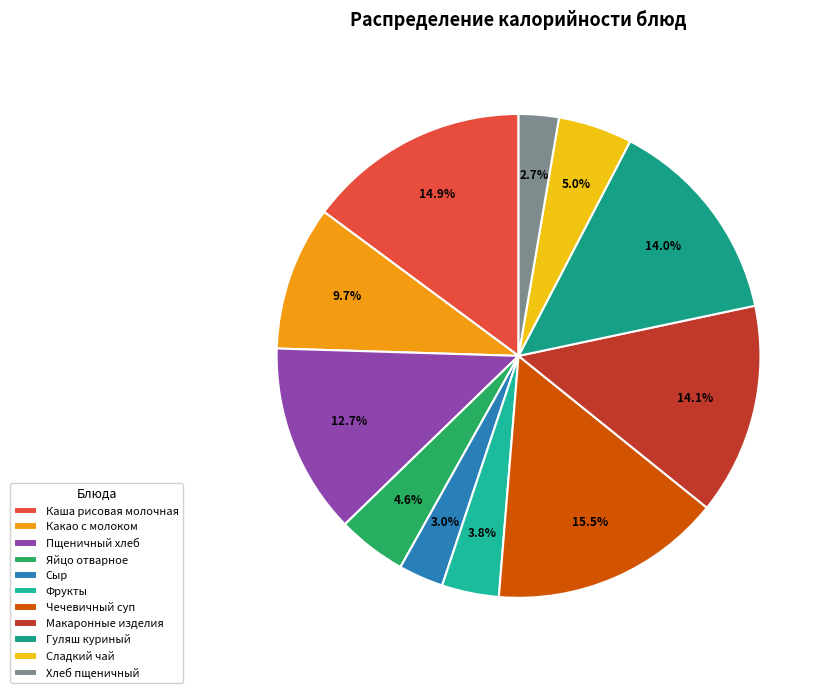

What is the largest slice in the pie chart?

Чечевичный суп